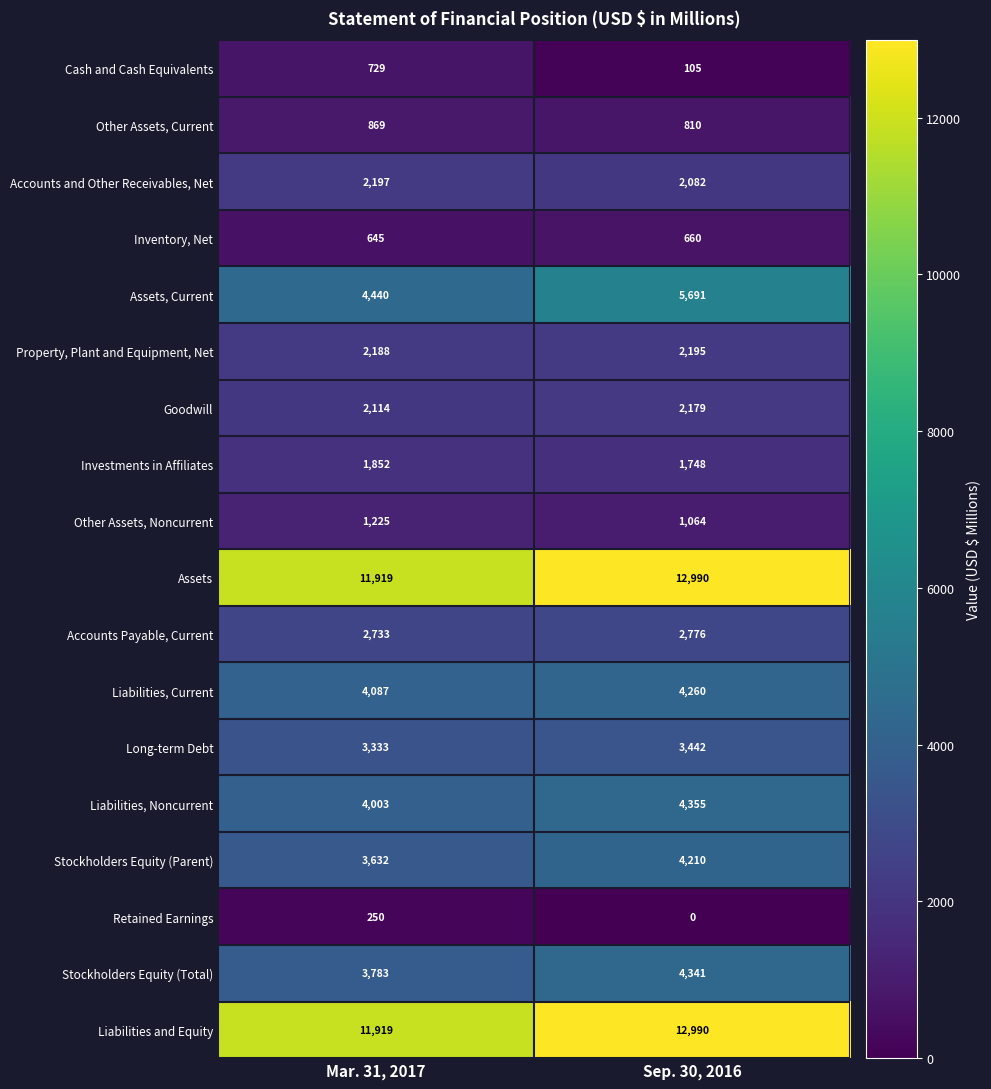

What is the difference between the highest and lowest values at Sep. 30, 2016?

12990